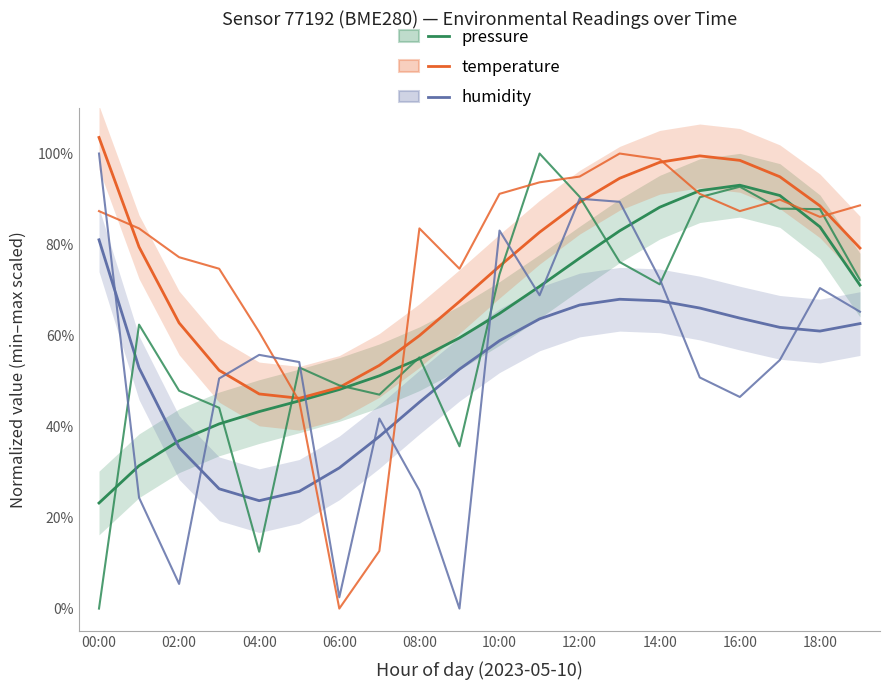

What is the maximum value for humidity?

1.0